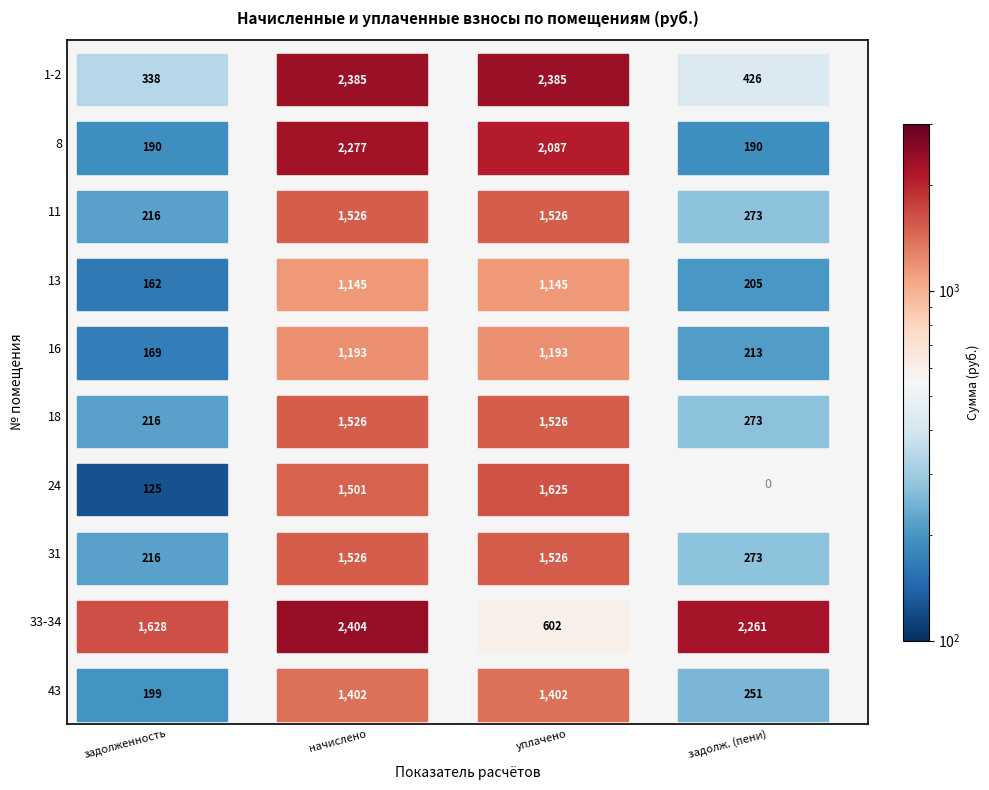

Read the 16 value at 2.

1192.6